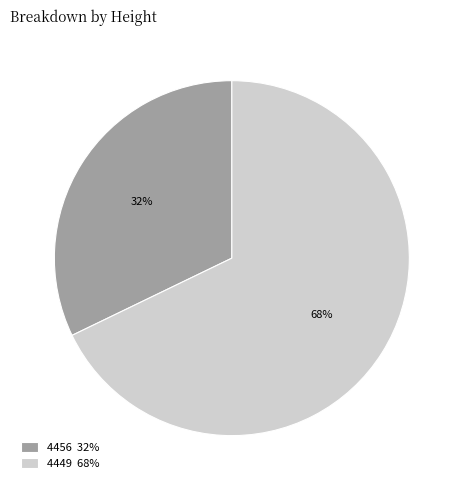

Which slice represents more than half of the pie?

4449